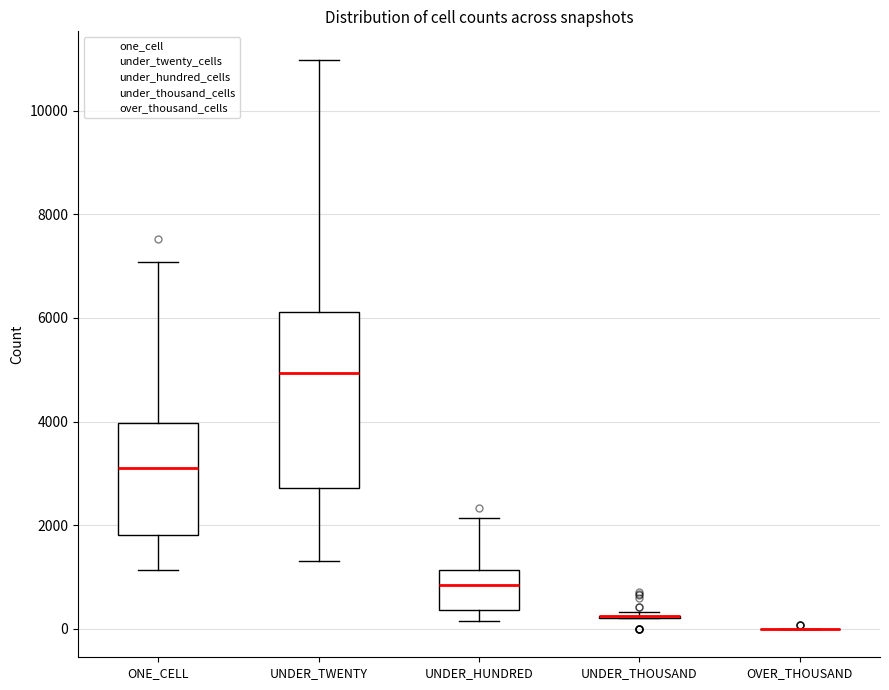

Reading left to right, transcribe this box plot: for each box, give where its median line is, the range the box spans, and where its two whiskers end, as read against the y-axis. The values are not printed on the chart, so give them approximately, as read against the axis.

ONE_CELL: median 3200, box 1800 to 4000, whiskers 1200 to 7000
UNDER_TWENTY: median 5000, box 2800 to 6200, whiskers 1400 to 11000
UNDER_HUNDRED: median 800, box 400 to 1200, whiskers 200 to 2200
UNDER_THOUSAND: box collapsed to a line at 200, whiskers 200 to 400
OVER_THOUSAND: box collapsed to a line at 0, whiskers 0 to 0